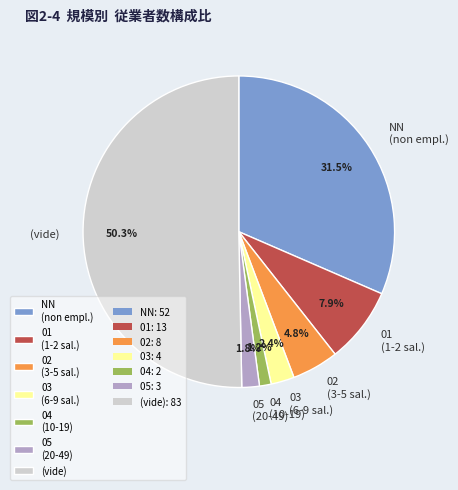

How many segments does this pie chart have?

7